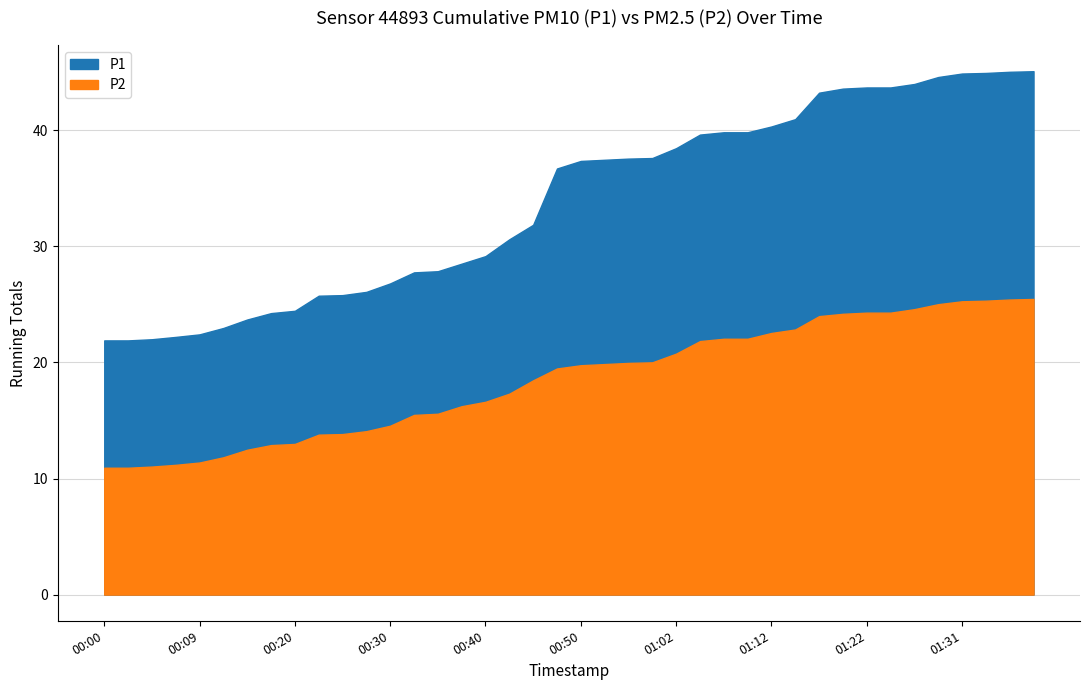

What is the label of the 7th point from the right?

01:24